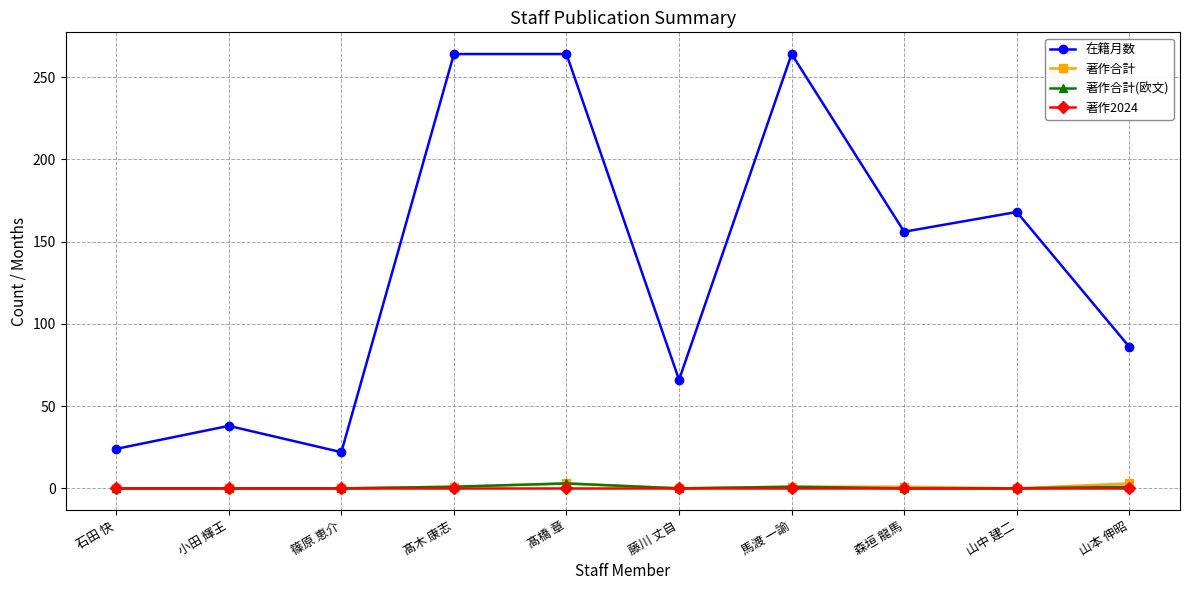

At which label is 在籍月数 closest to 143?

森垣 龍馬